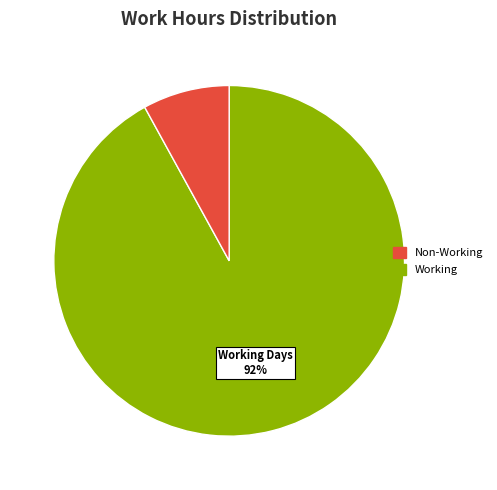

How many segments does this pie chart have?

2